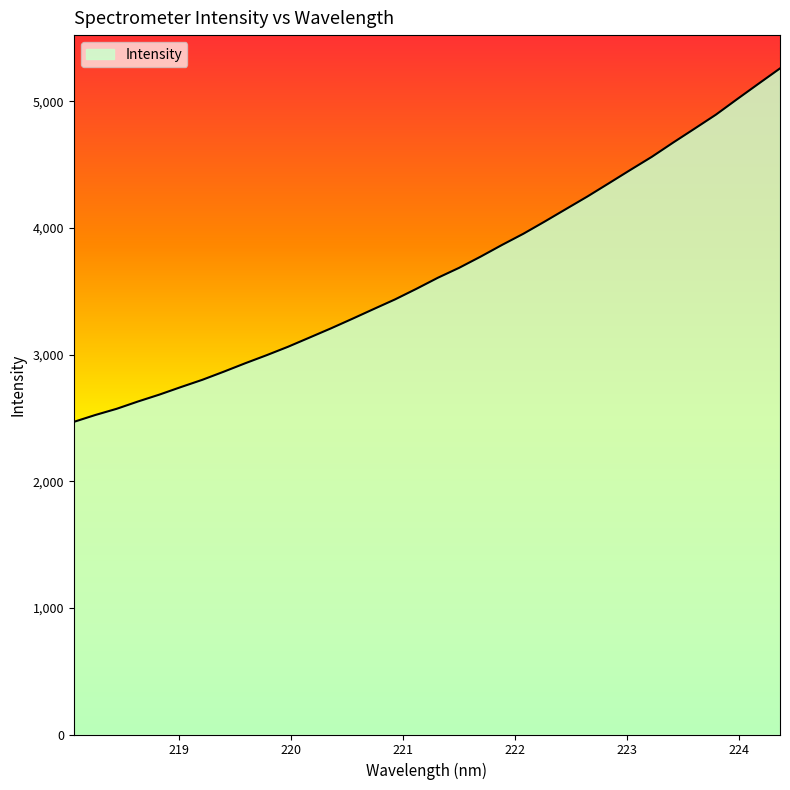

Does the chart have visible grid lines?

No